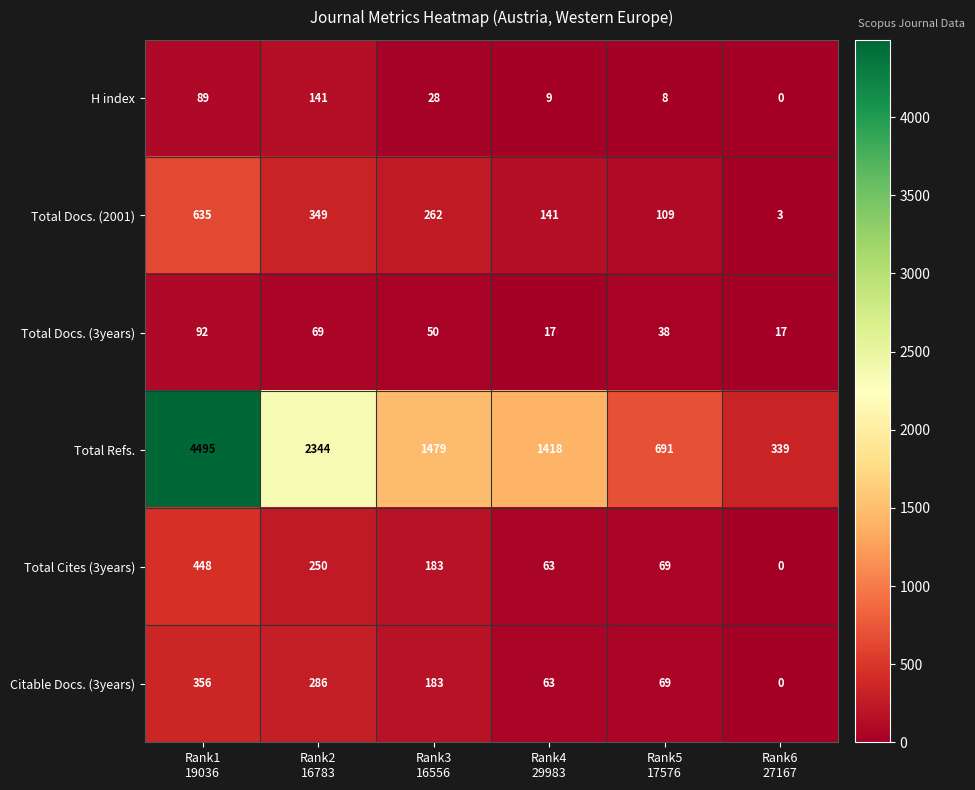

Count the Total Docs. (3years) values in the range 17 to 69.

5